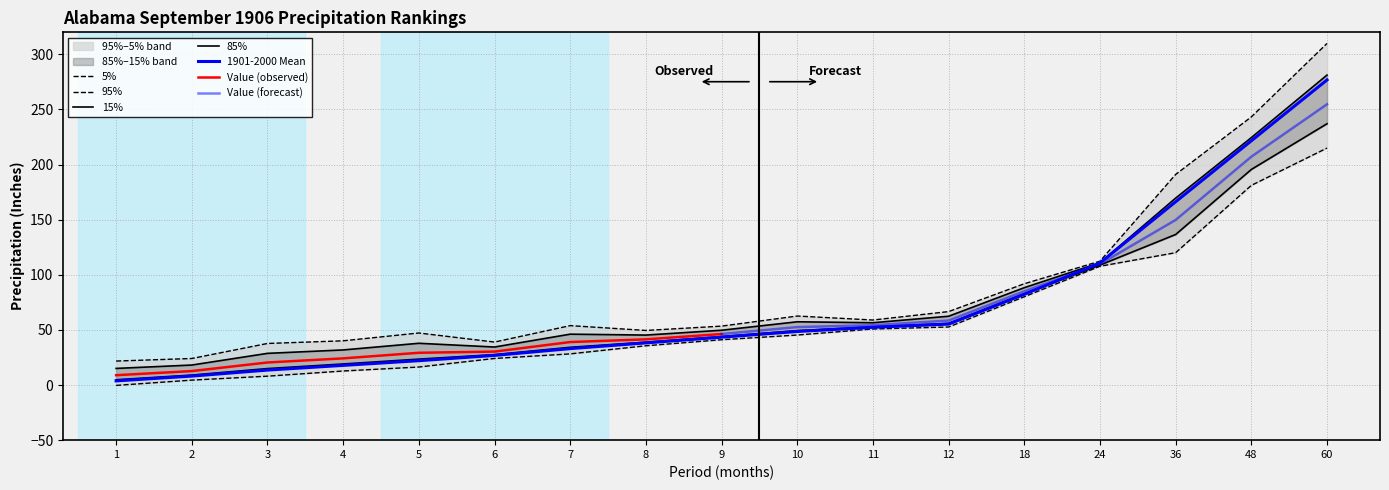

How many interior local peaks does the High Rank series have?

5